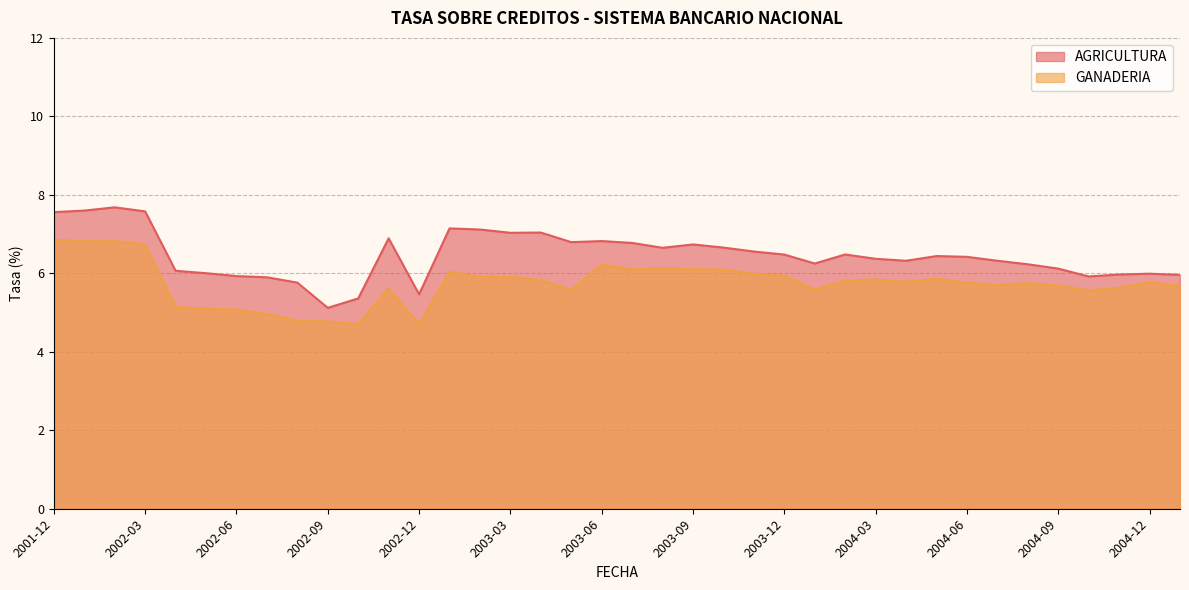

At which category does GANADERIA reach its first local valley?

2002-10